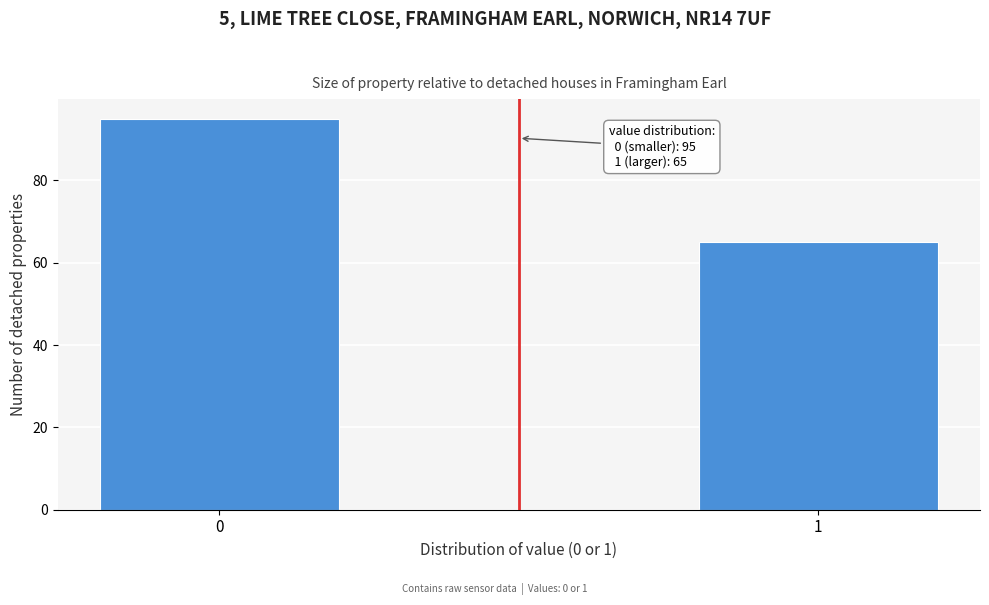

Reading right to left, extract all data points from this chart.

1=65	0=95